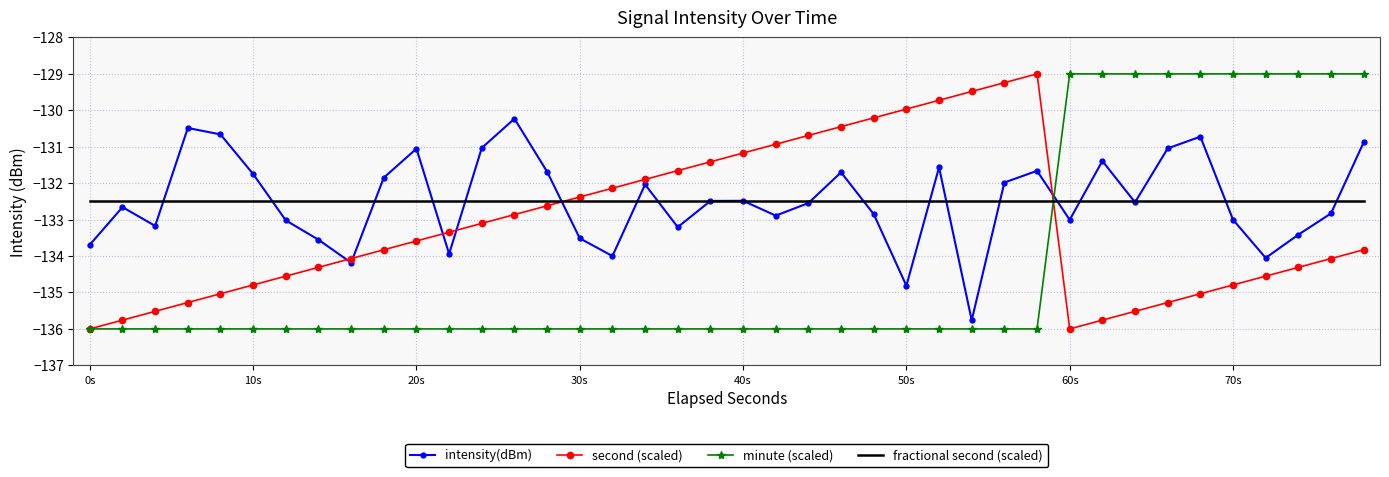

What is the average value of the intensity(dBm) series?

-132.5